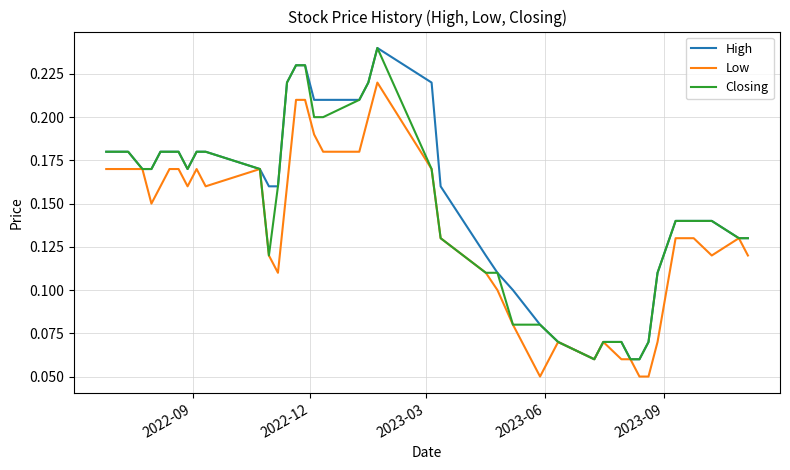

Which series has the largest total across all categories?

High